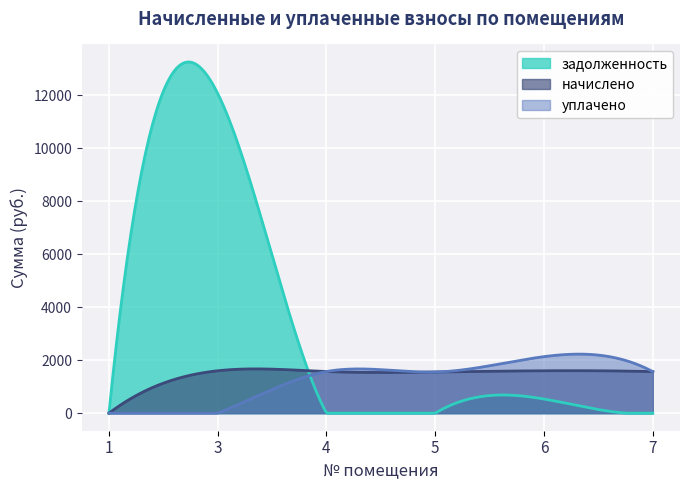

List the series in order of their peak value, lowest first.

начислено, уплачено, задолженность